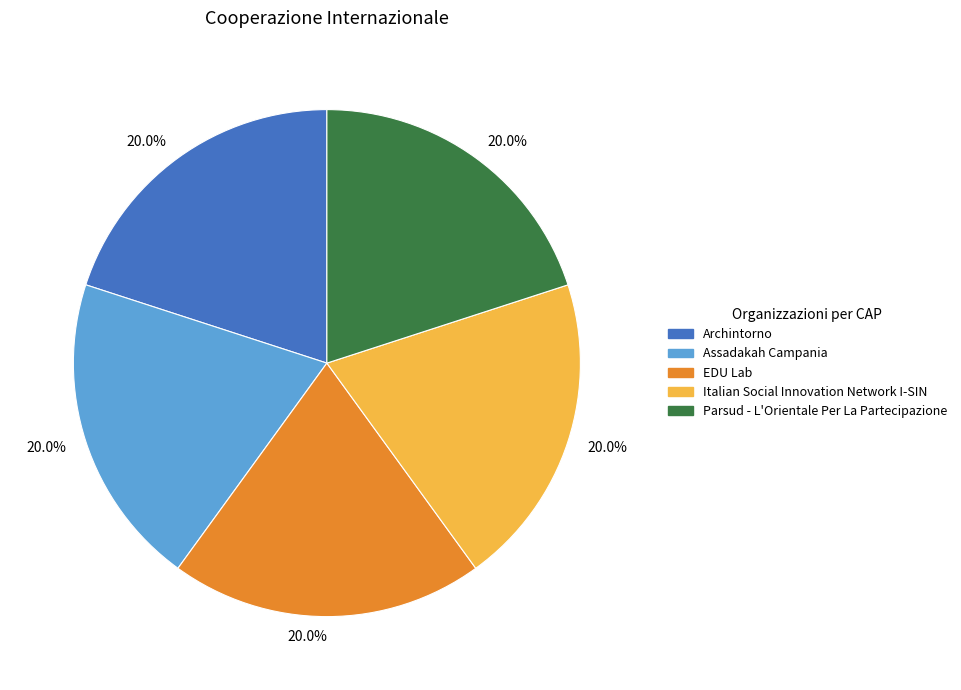

How many segments does this pie chart have?

5